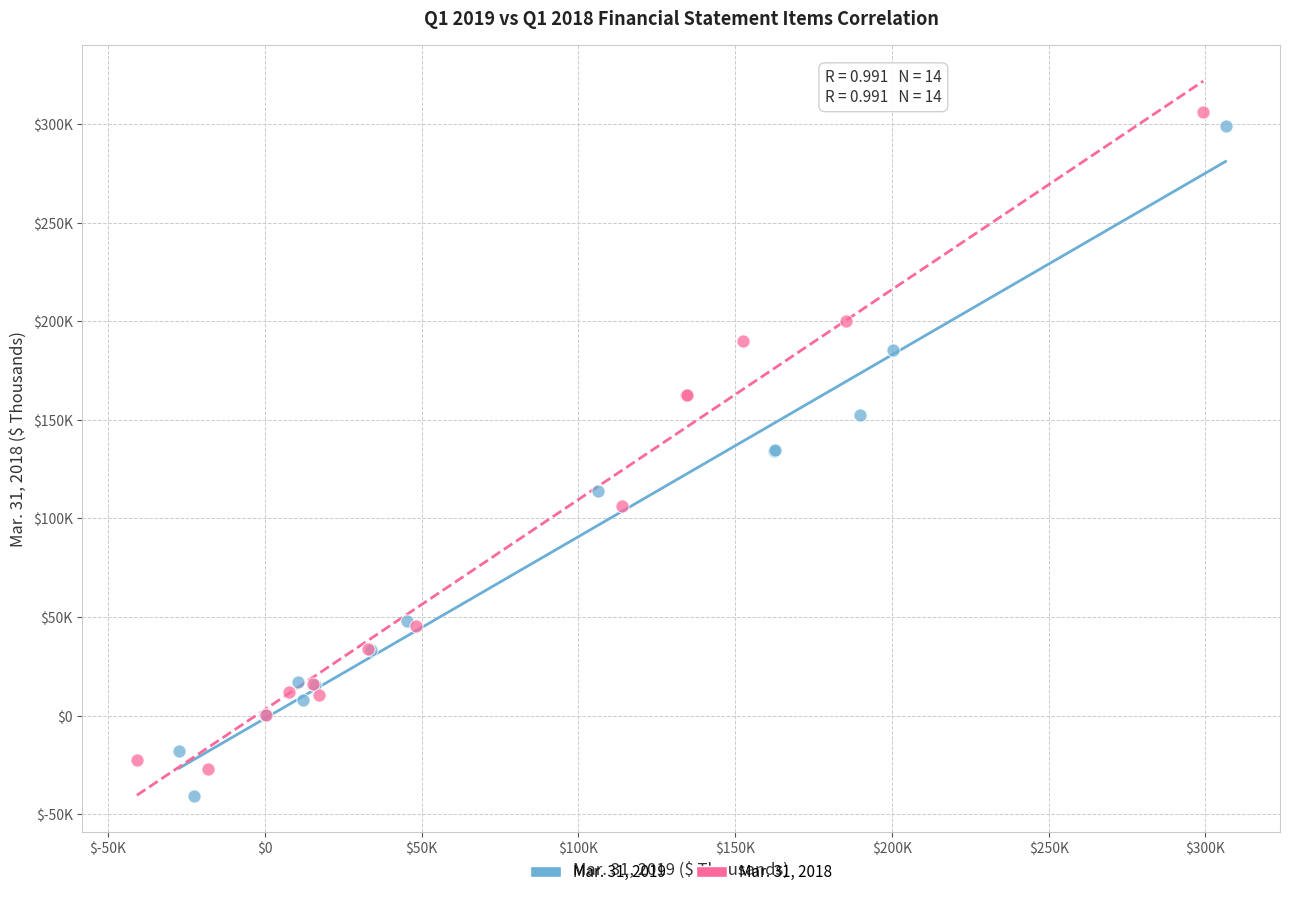

Which series has the widest spread of Y values?

Mar. 31, 2019